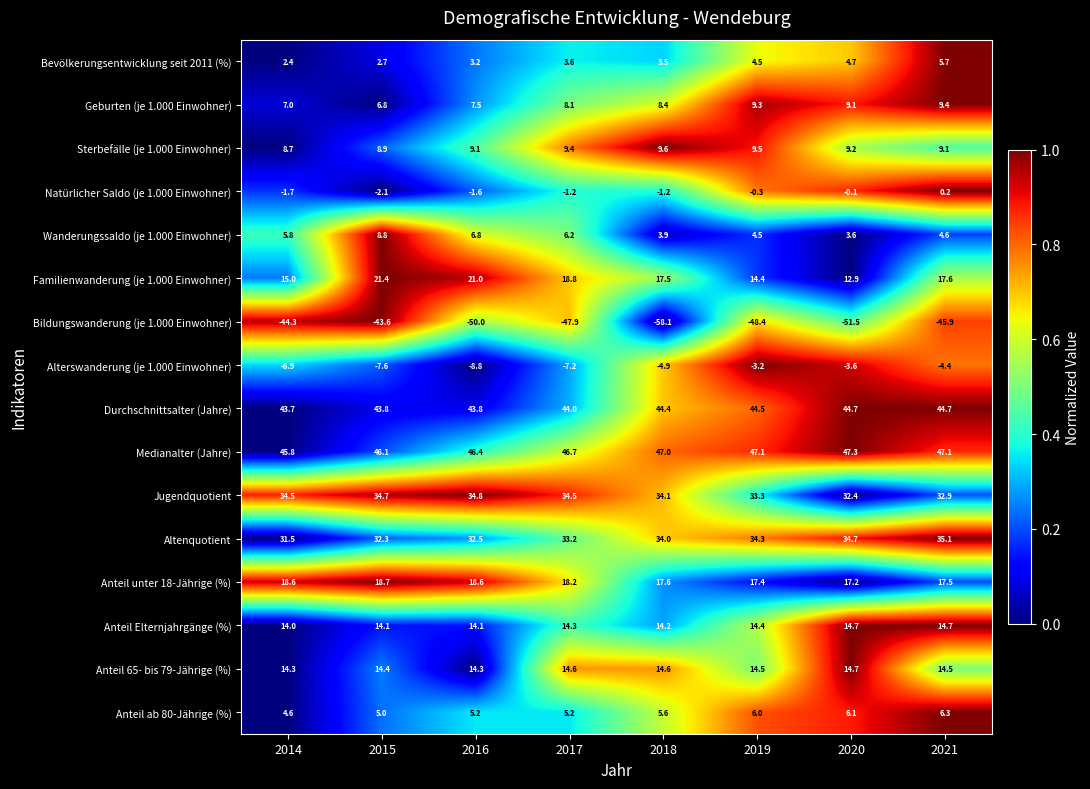

What is the difference between the highest and lowest values at 2014?

90.1